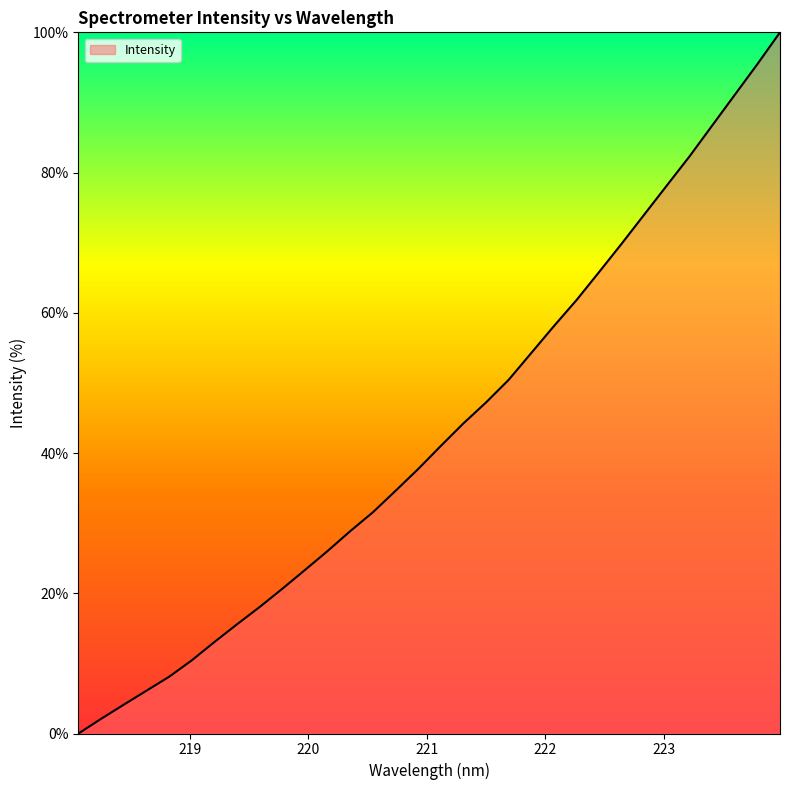

Does the chart have visible grid lines?

No